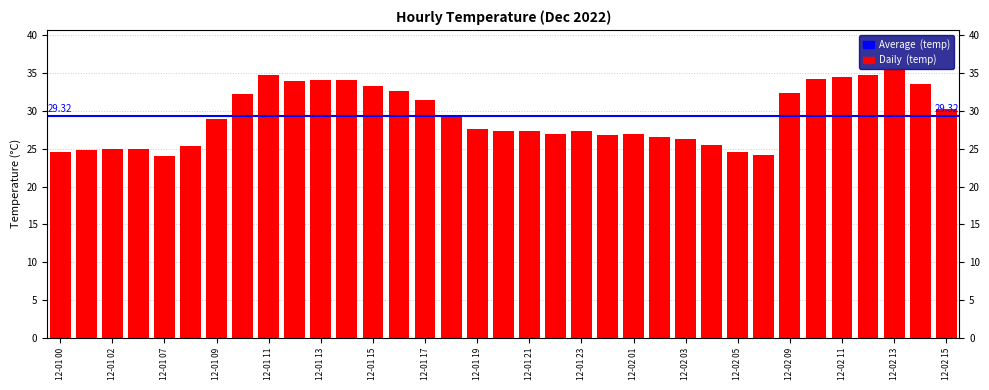

Rank the categories by value from lowest to highest.

12-01 07, 12-02 06, 12-01 00, 12-02 05, 12-01 01, 12-01 03, 12-01 02, 12-01 08, 12-02 04, 12-02 03, 12-02 02, 12-02 00, 12-01 22, 12-02 01, 12-01 20, 12-01 23, 12-01 21, 12-01 19, 12-01 09, 12-01 18, 12-02 15, 12-01 17, 12-01 10, 12-02 09, 12-01 16, 12-01 15, 12-02 14, 12-01 12, 12-01 13, 12-01 14, 12-02 10, 12-02 11, 12-01 11, 12-02 12, 12-02 13